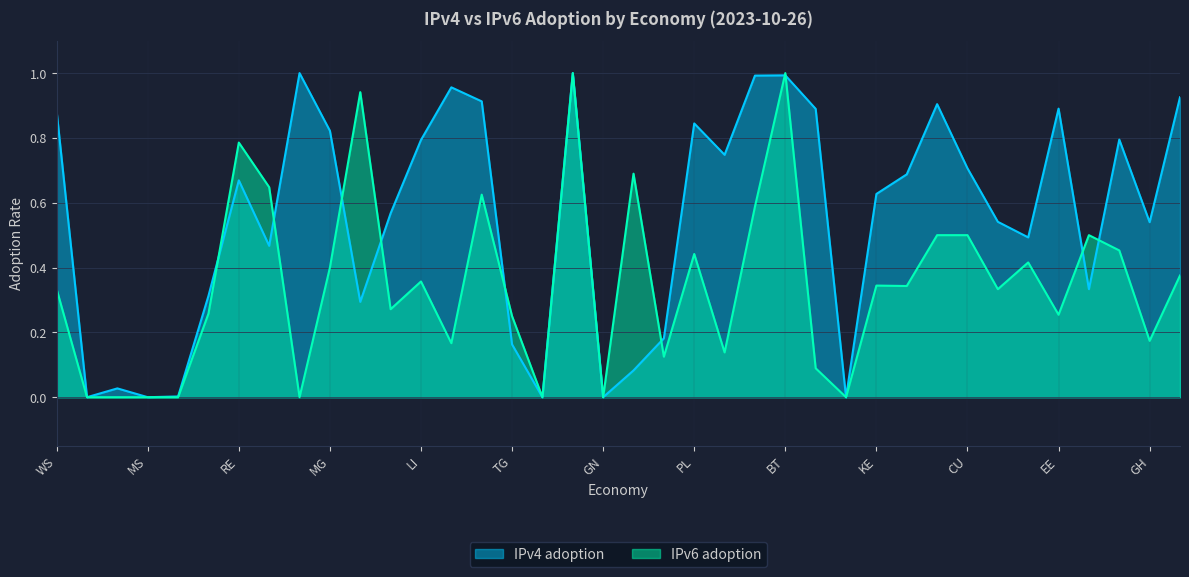

List the series in order of their peak value, lowest first.

IPv4 adoption, IPv6 adoption